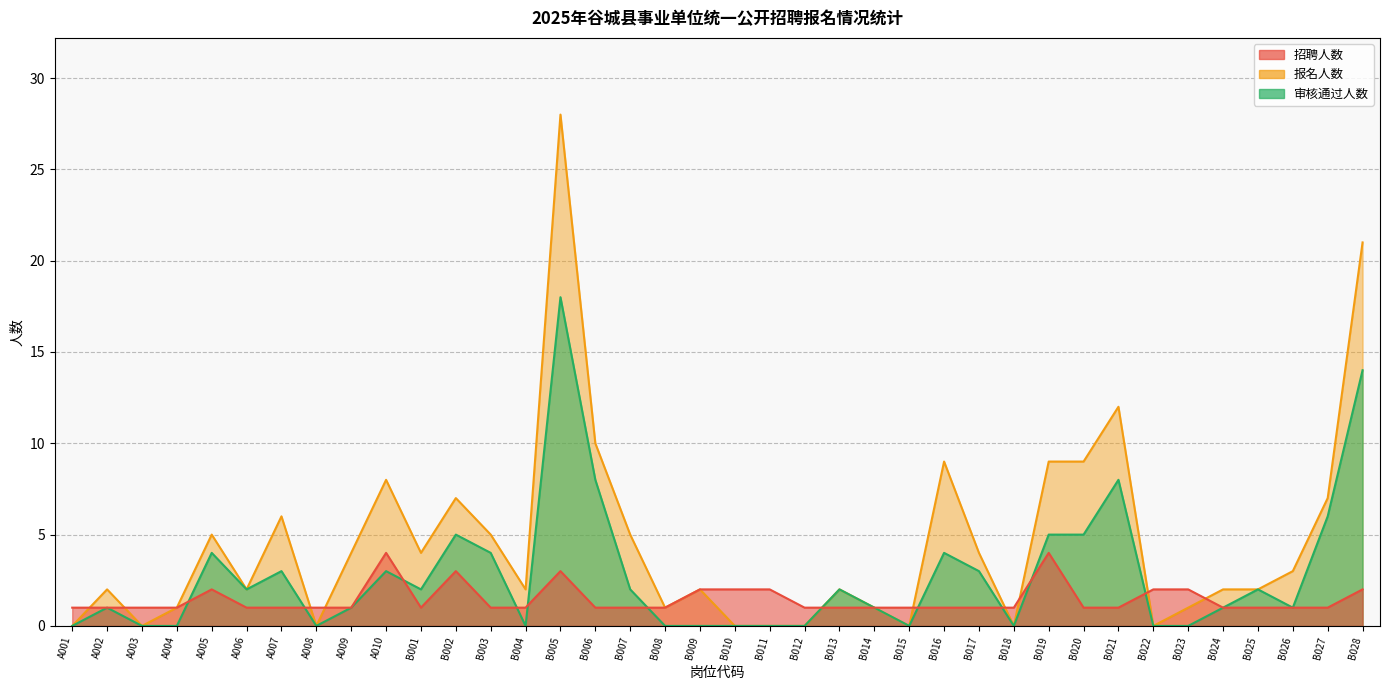

Which series has the largest range (max minus min)?

报名人数